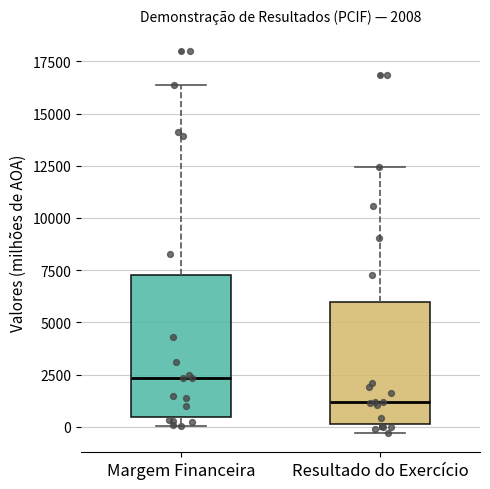

Which box is the tallest, from its lower edge to its upper edge?

Margem Financeira